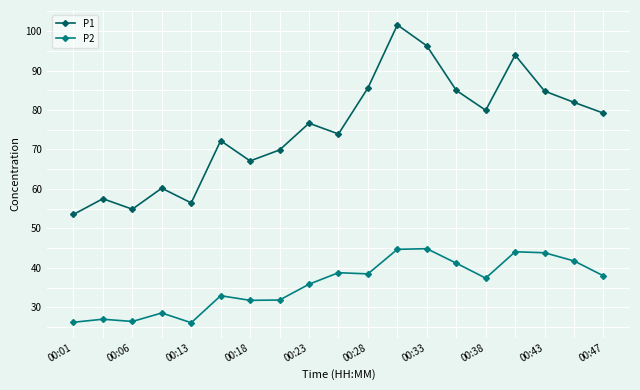

True or false: P2 and P1 intersect in this chart.

False